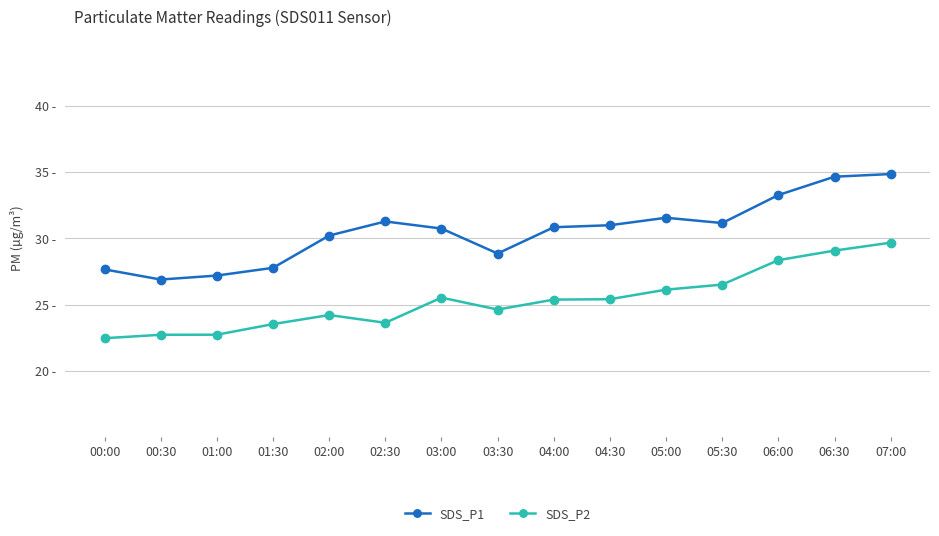

Rank the categories by SDS_P1 value from lowest to highest.

00:30, 01:00, 00:00, 01:30, 03:30, 02:00, 03:00, 04:00, 04:30, 05:30, 02:30, 05:00, 06:00, 06:30, 07:00